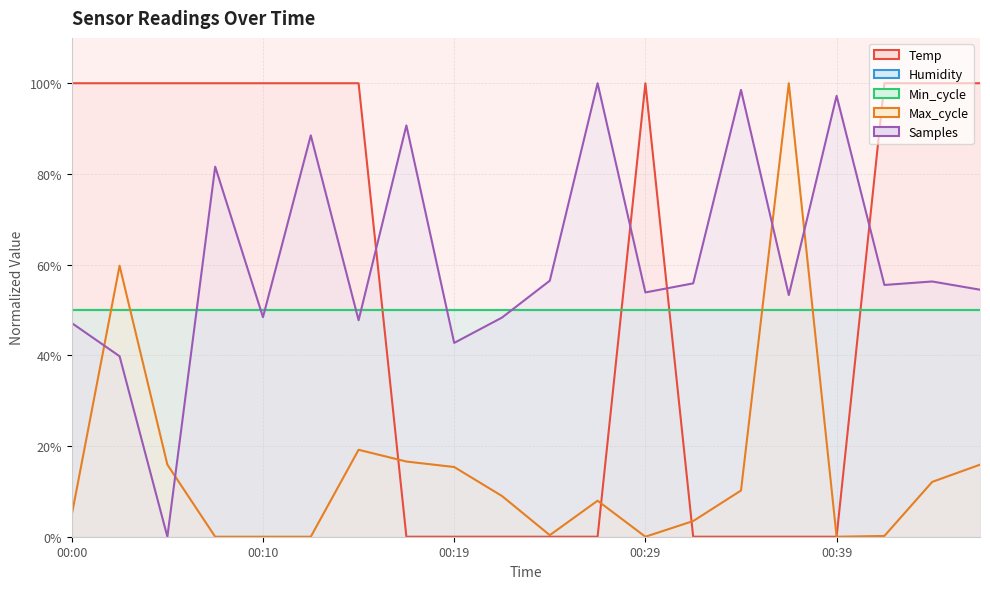

What is the sum of all Max_cycle values?

290.7